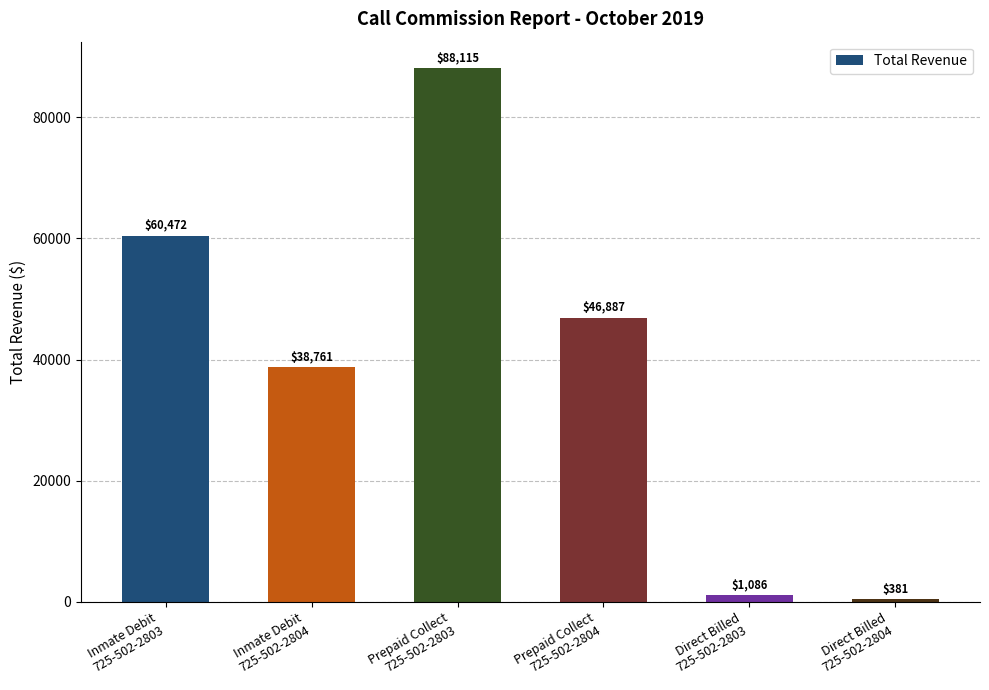

At which label is the value closest to 44247?

Prepaid Collect
725-502-2804